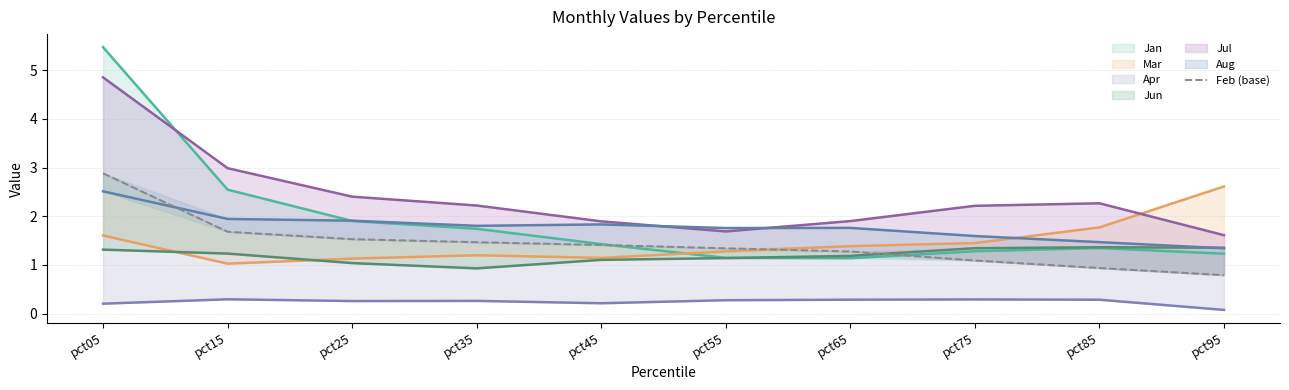

Which has a higher value, pct35 or pct85?

pct35